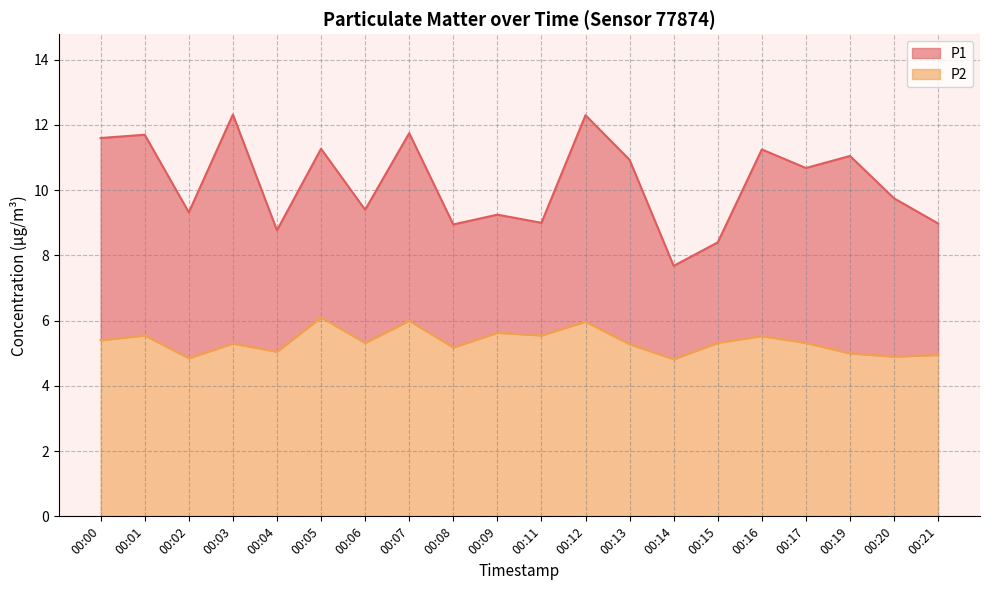

What is the maximum value for P2?

6.1